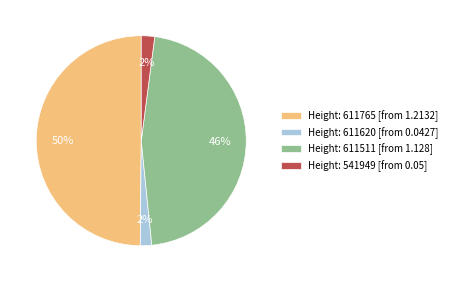

Is it true that Height: 541949 [from 0.05] is 10% of the pie?

False